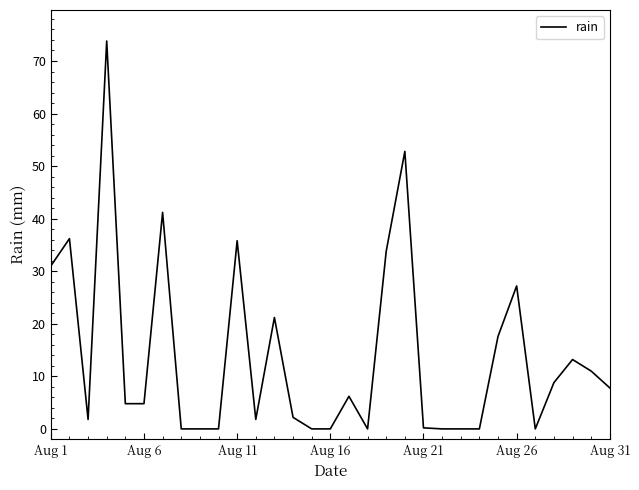

What is the difference between the maximum and minimum values?

73.8